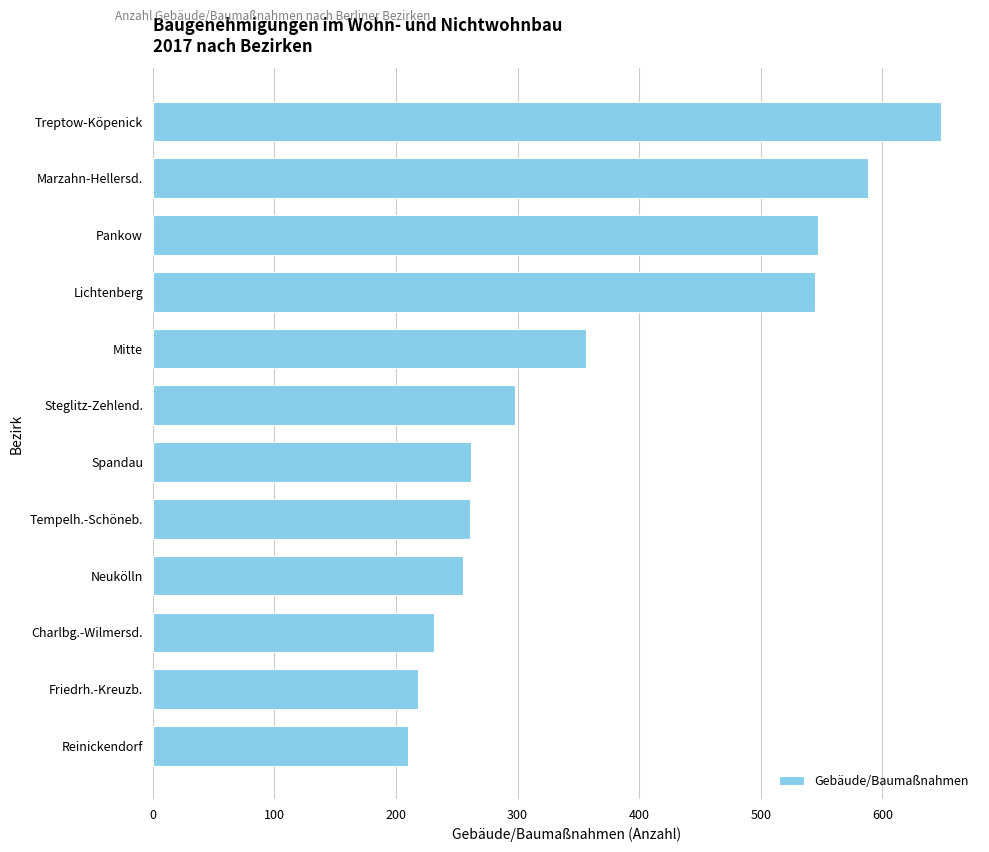

How many bars are there in total?

12